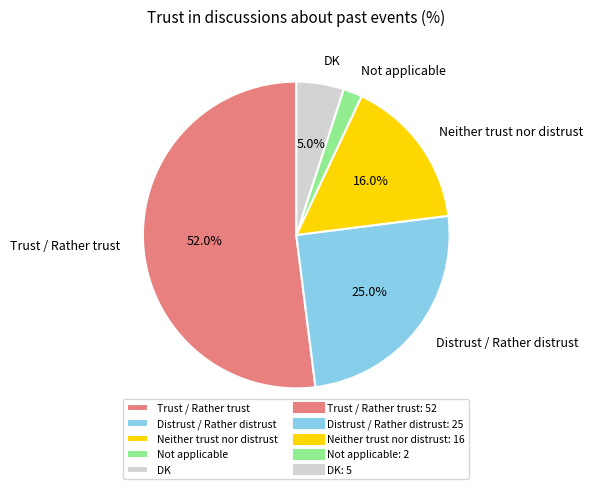

Is it true that Trust / Rather trust is 64% of the pie?

False